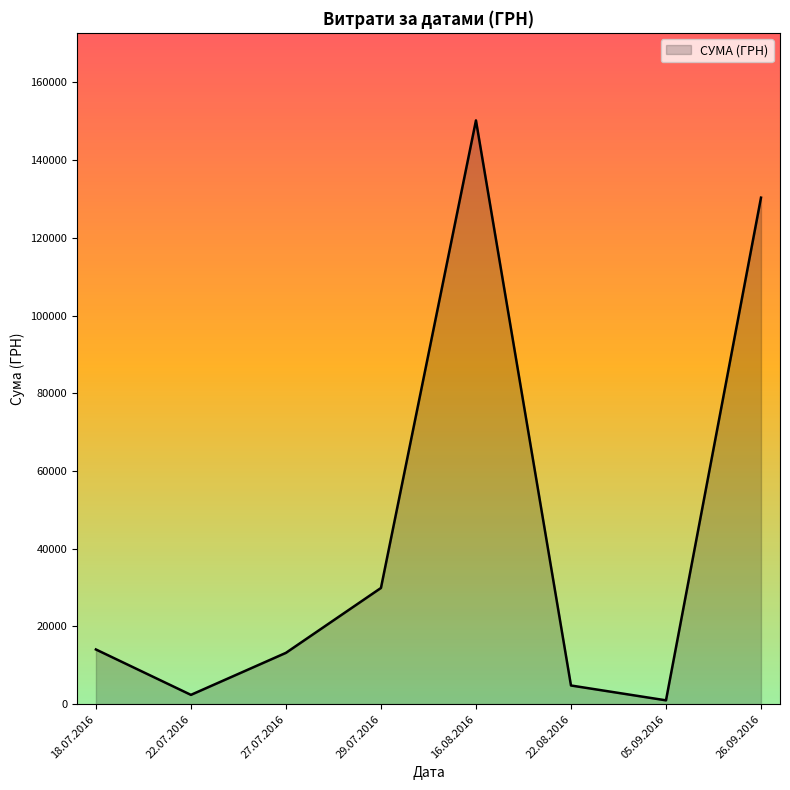

The value at 16.08.2016 is 72327.0. True or false?

False